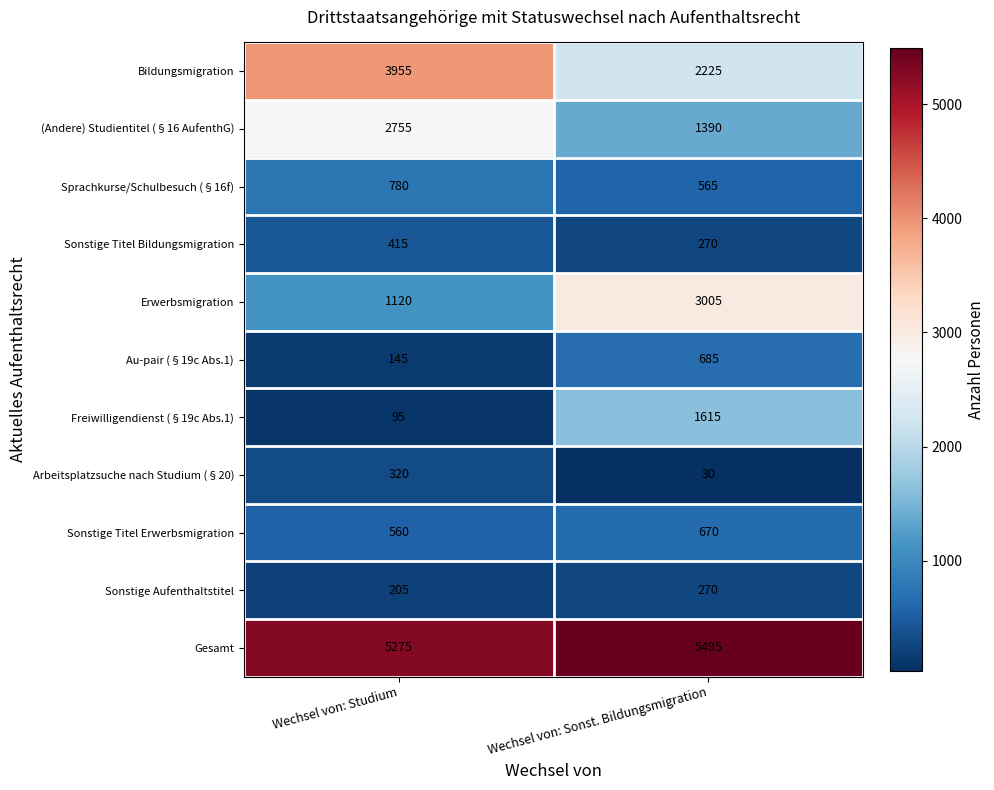

How many distinct data groups are displayed?

11